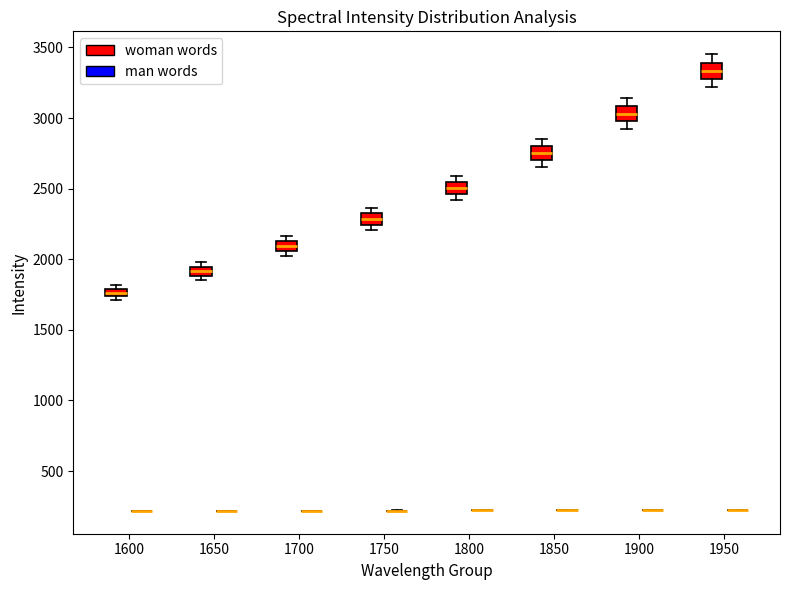

Where is the lower edge of the box for 1650 (woman words) on the y-axis? The values are not printed on the chart, so give them approximately, as read against the axis.

1900